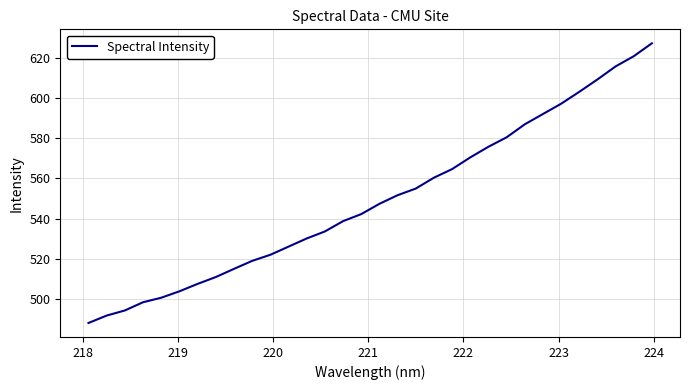

How many values are below 547?

16